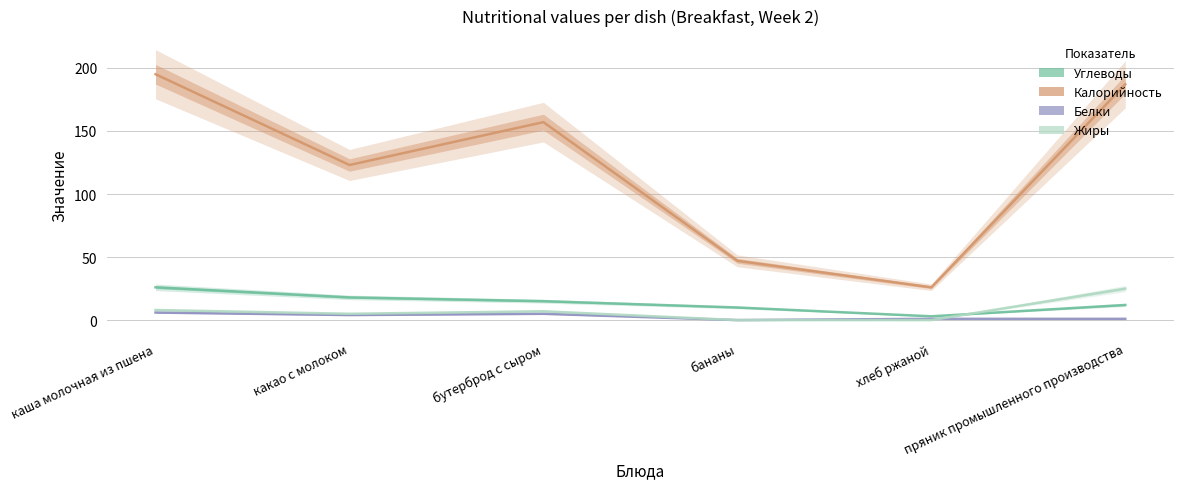

What is the value of the Углеводы point at the 2nd from the left?

18